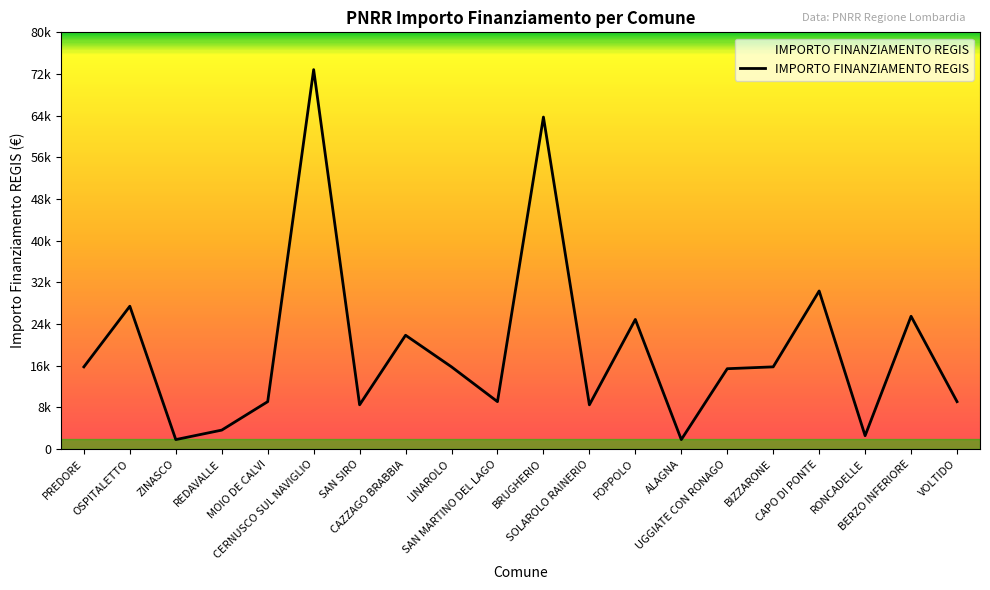

Is this an area chart (filled region under the line)?

Yes